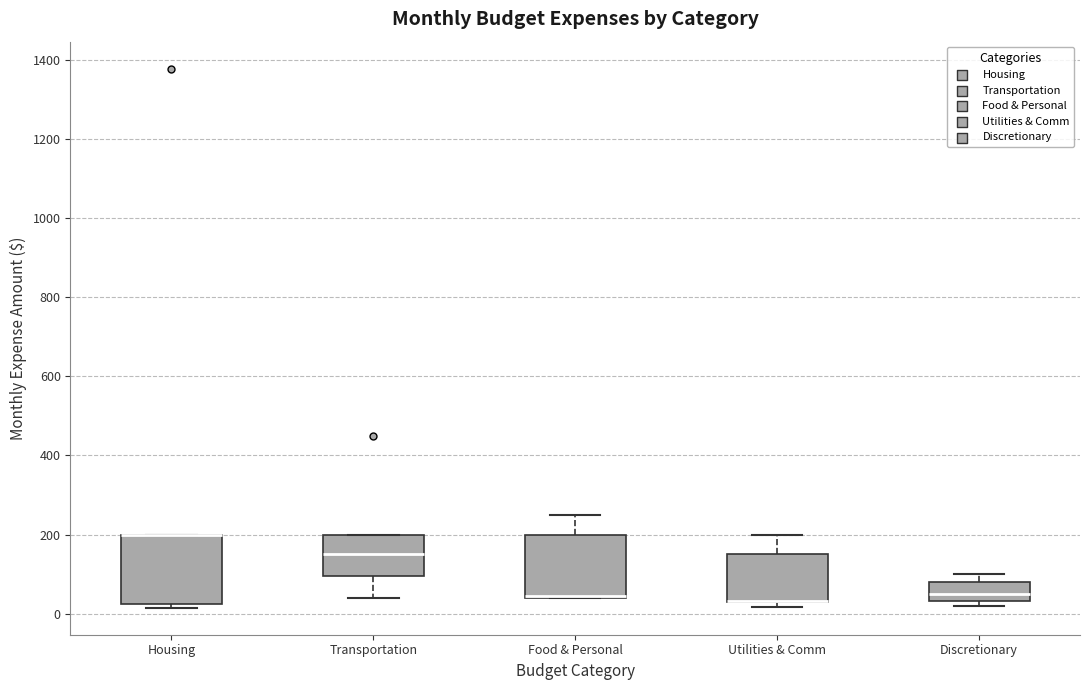

Reading left to right, transcribe this box plot: for each box, give where its median line is, the range the box spans, and where its two whiskers end, as read against the y-axis. The values are not printed on the chart, so give them approximately, as read against the axis.

Housing: median 200 (drawn on the box's upper edge), box 20 to 200, whiskers 20 (just below the box's lower edge) to 200
Transportation: median 160, box 100 to 200, whiskers 40 to 200
Food & Personal: median 40 (drawn on the box's lower edge), box 40 to 200, whiskers 40 to 260
Utilities & Comm: median 40 (drawn on the box's lower edge), box 40 to 160, whiskers 20 to 200
Discretionary: median 60, box 40 to 80, whiskers 20 to 100